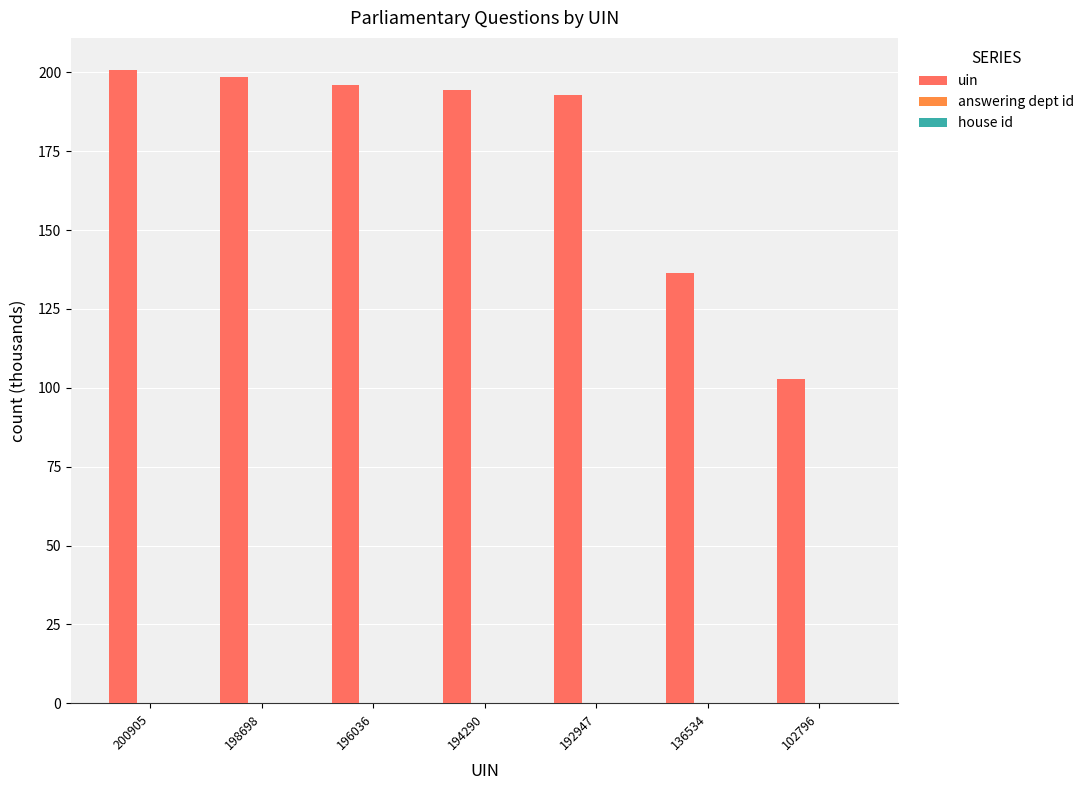

Which series has the largest range (max minus min)?

uin